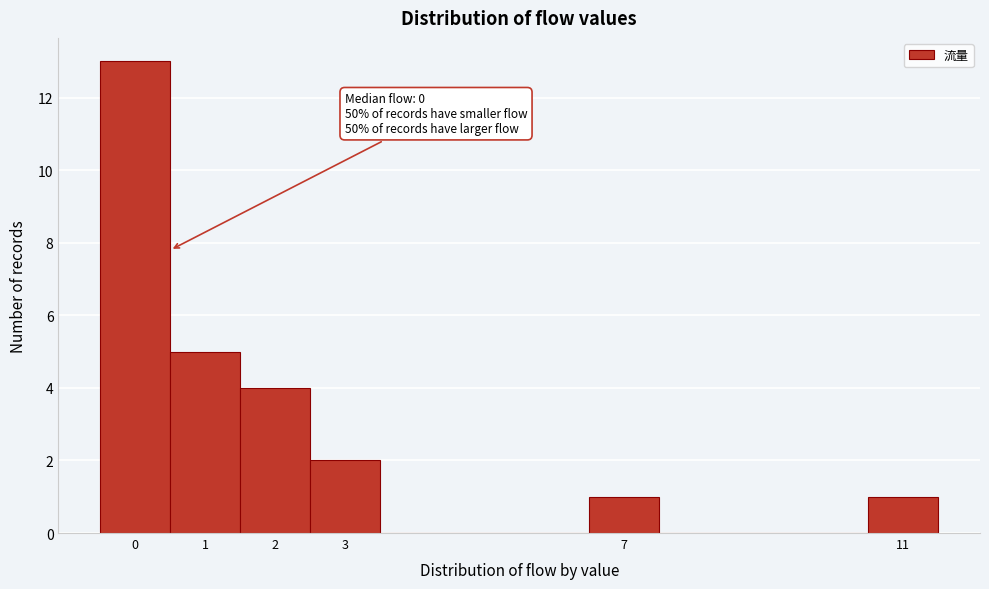

Which range on the x-axis has the tallest bar?

-0.5 to 0.5